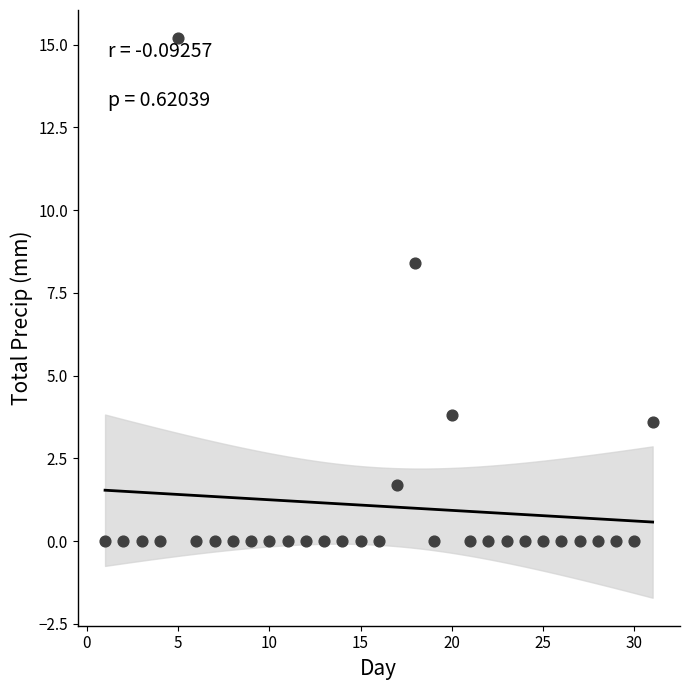

What is the range of Y values (max minus min)?

15.2